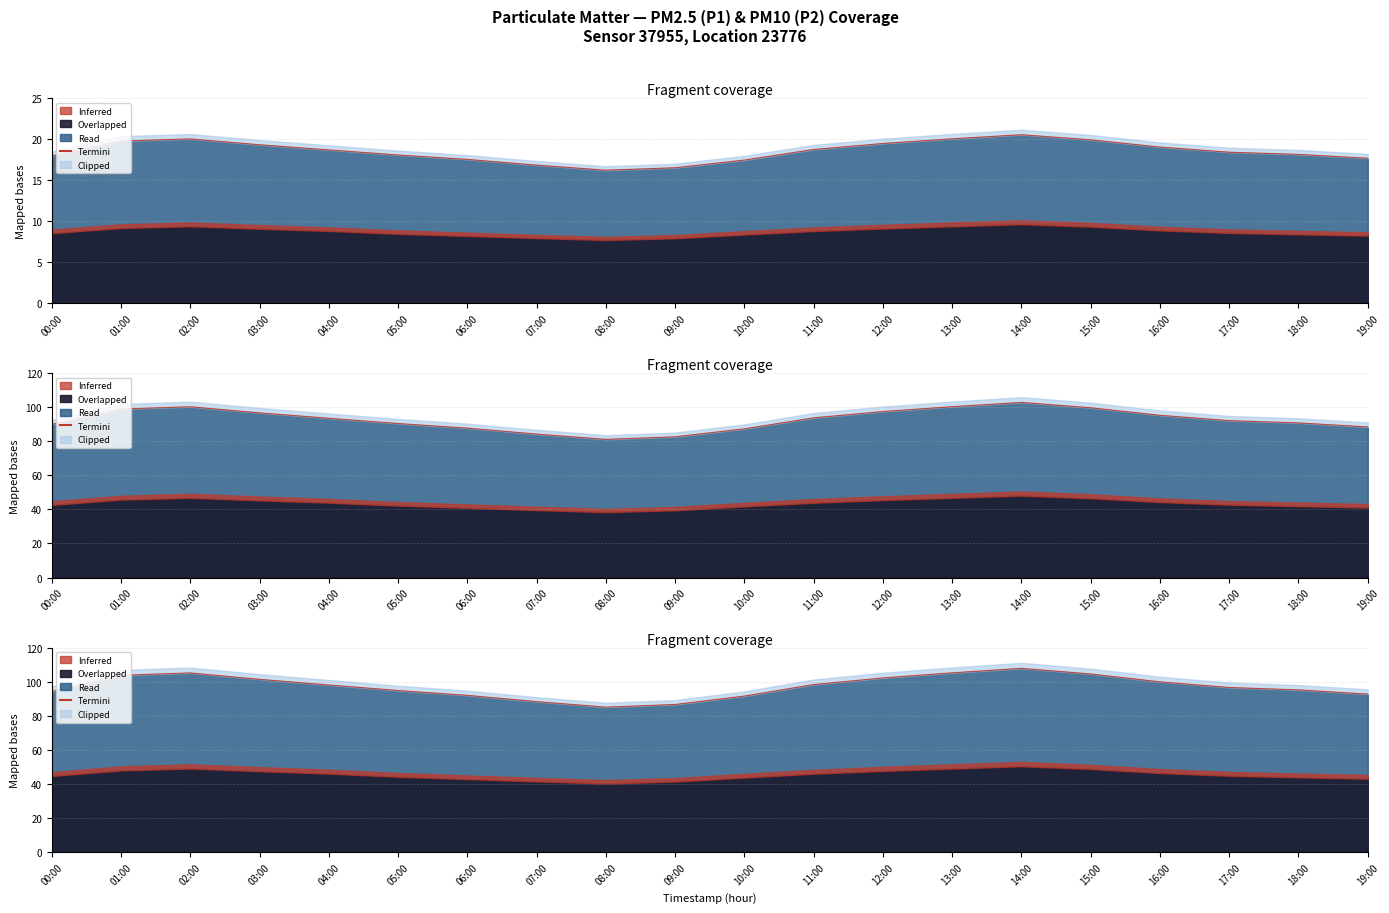

Does the chart have visible grid lines?

Yes